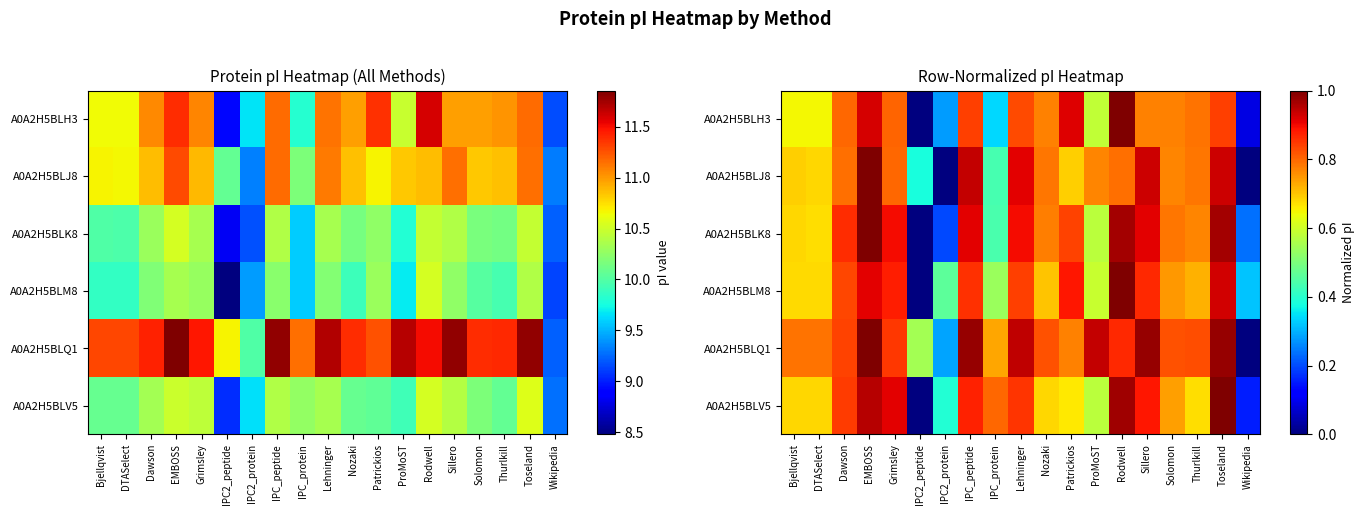

What is the average value of the A0A2H5BLJ8 series?

0.7